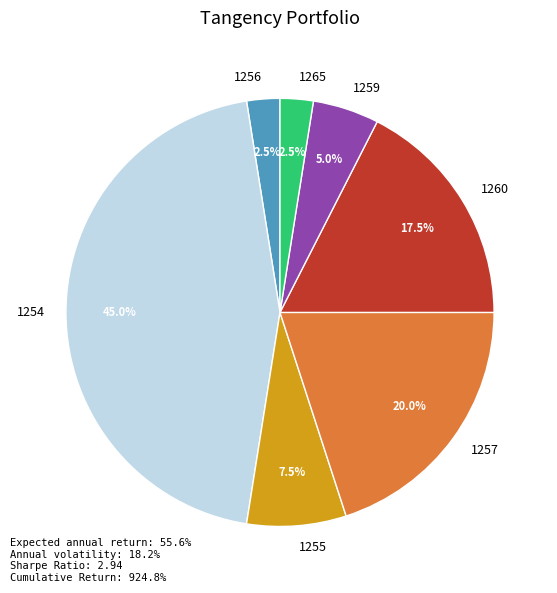

Which slice is the largest?

1254